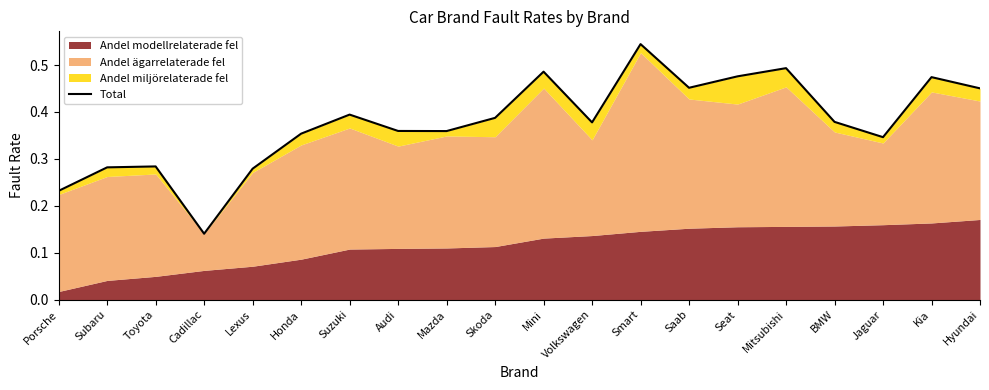

Rank the categories by value from lowest to highest.

Cadillac, Porsche, Lexus, Subaru, Toyota, Jaguar, Honda, Mazda, Audi, Volkswagen, BMW, Skoda, Suzuki, Hyundai, Saab, Kia, Seat, Mini, Mitsubishi, Smart